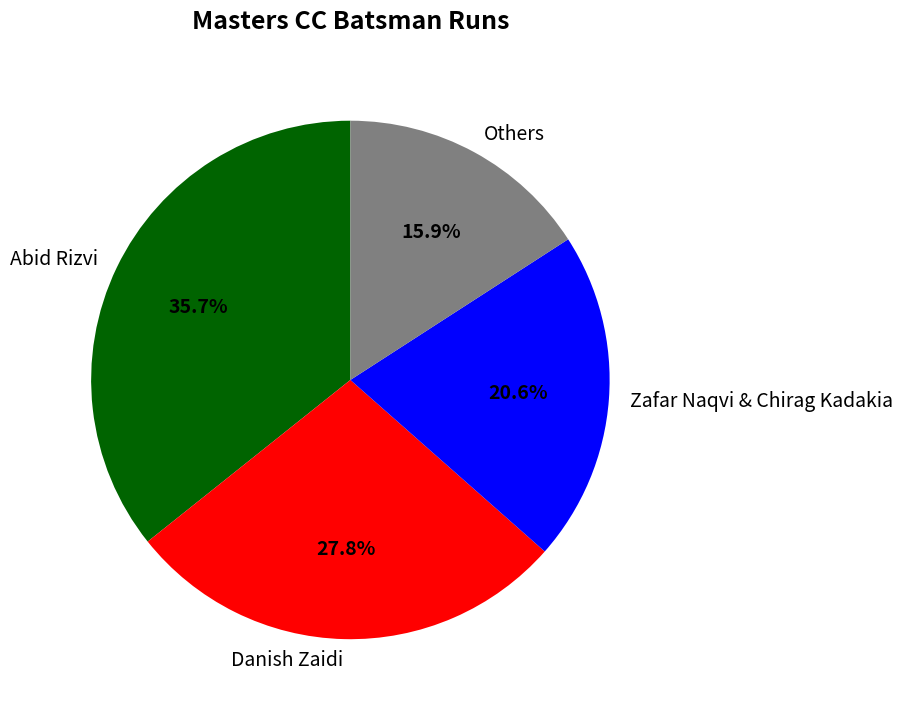

What is the ratio of the value at Zafar Naqvi & Chirag Kadakia to the value at Others?

1.3